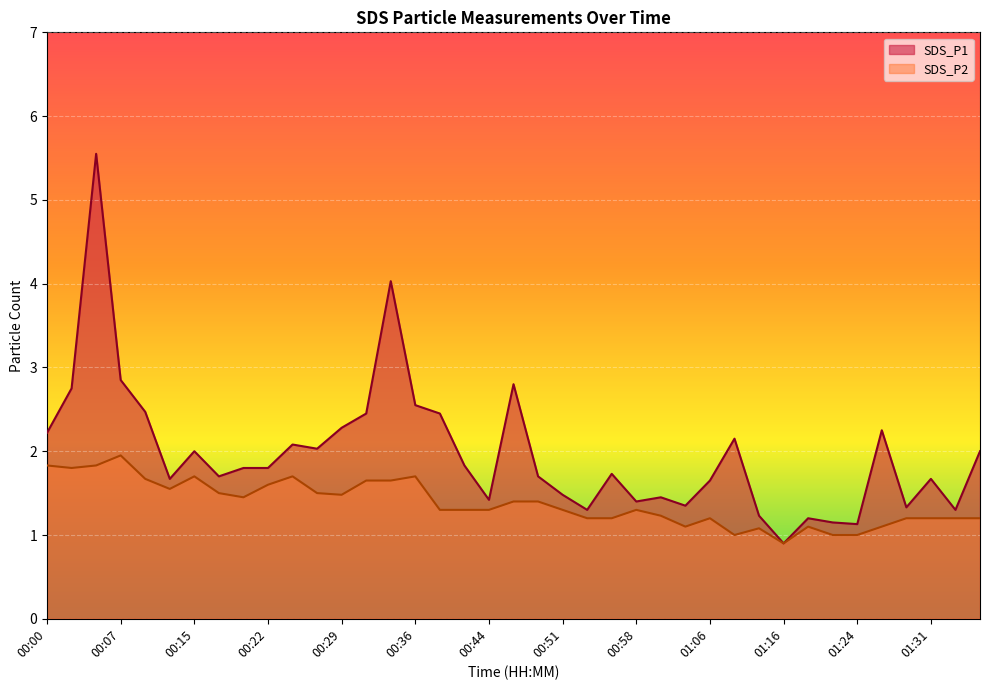

What position from the right is 01:34?

2